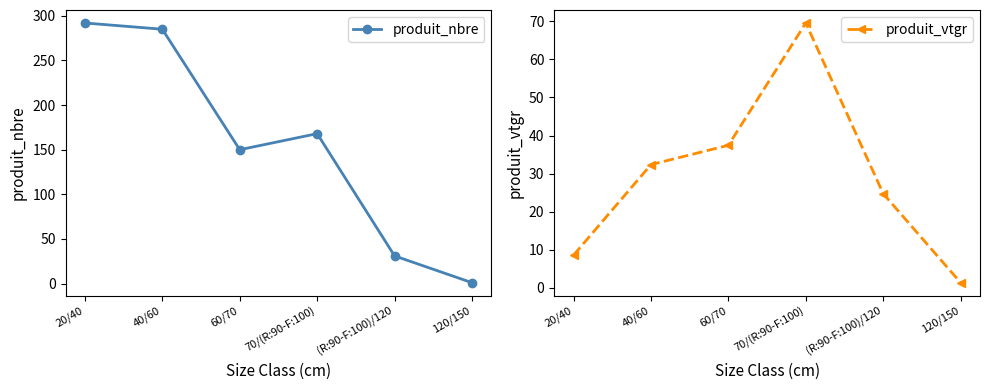

Rank the series at 70/(R:90-F:100) from highest to lowest value.

produit_nbre, produit_vtgr